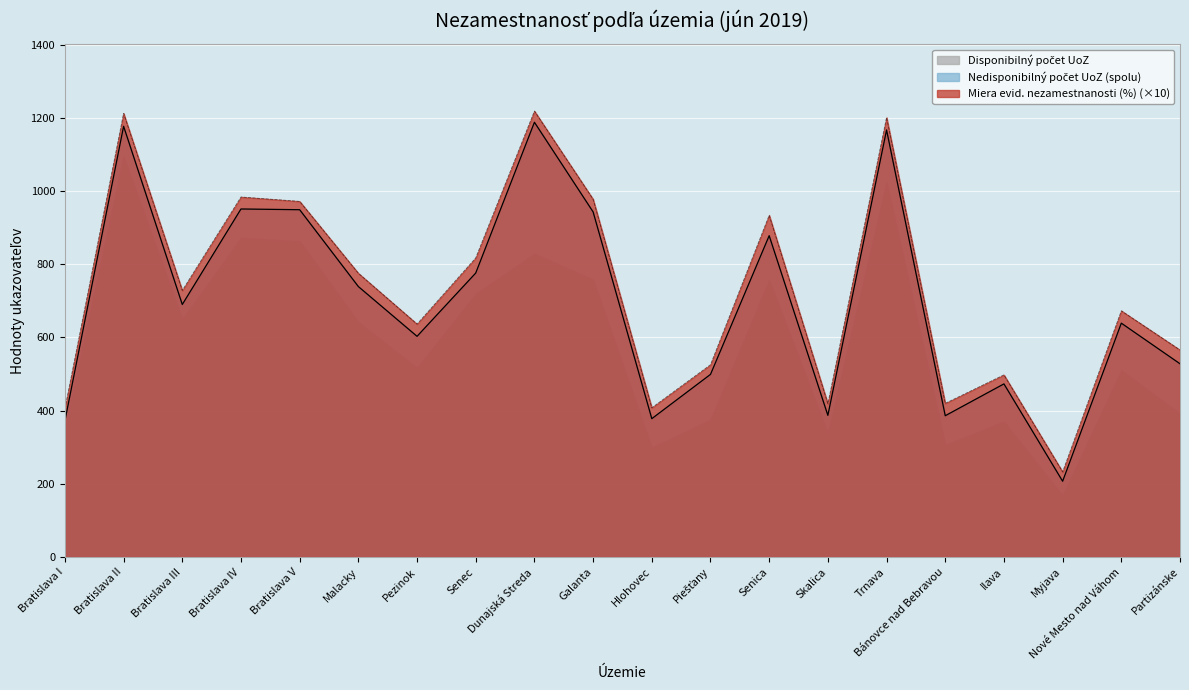

What position from the left is Trnava?

15